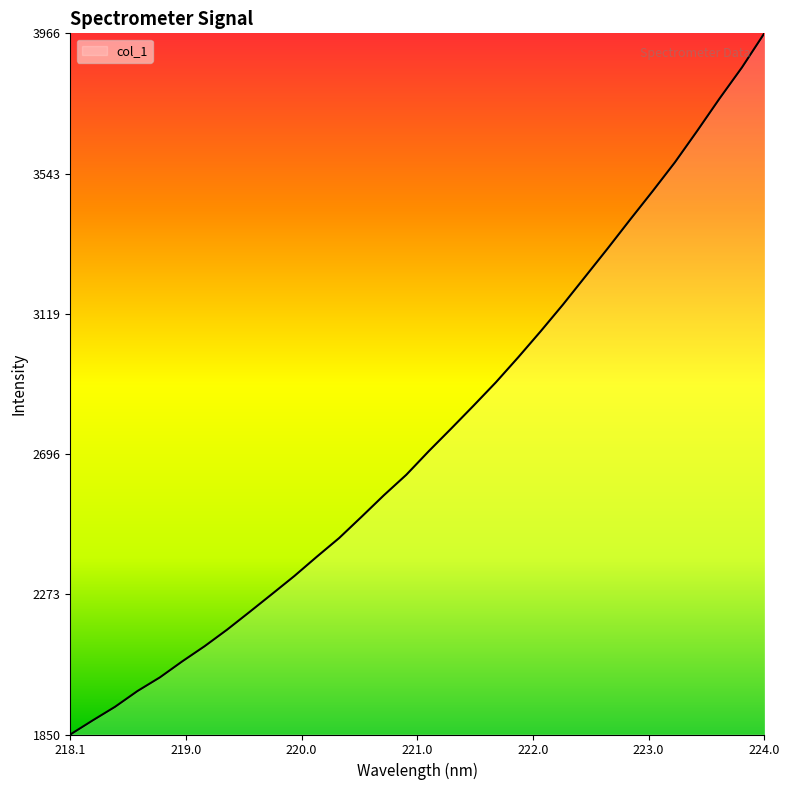

What is the maximum value shown in the chart?

3965.9